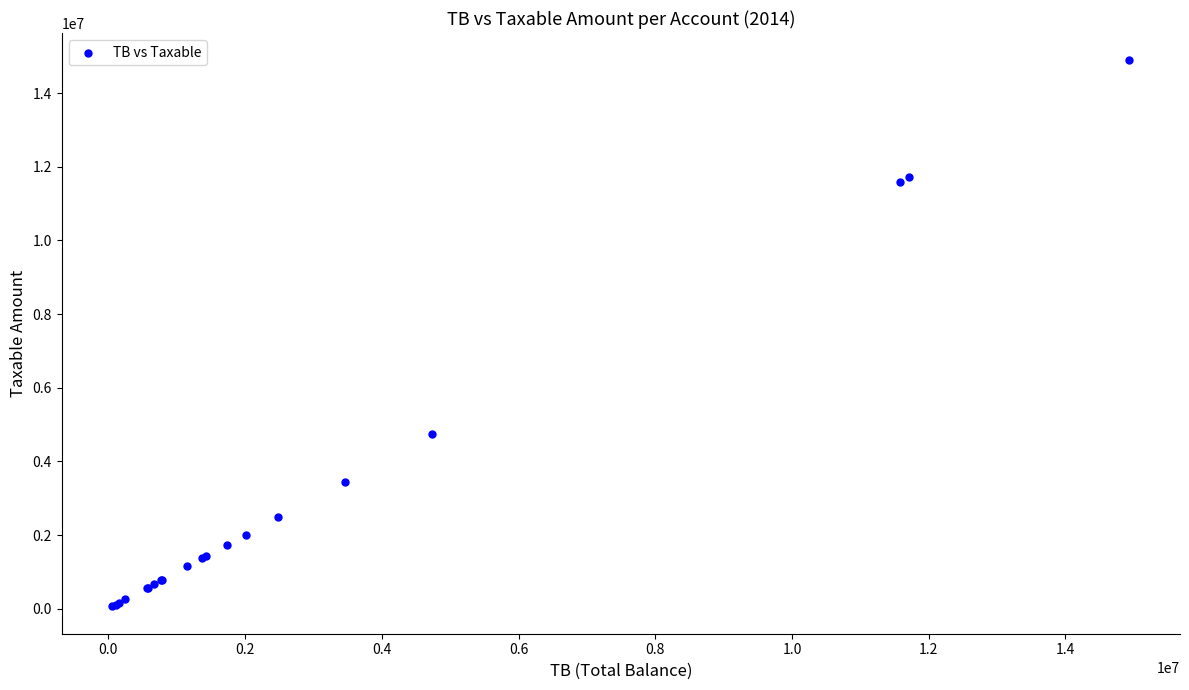

What Y value in the scatter plot is closest to 7474836?

4731146.9